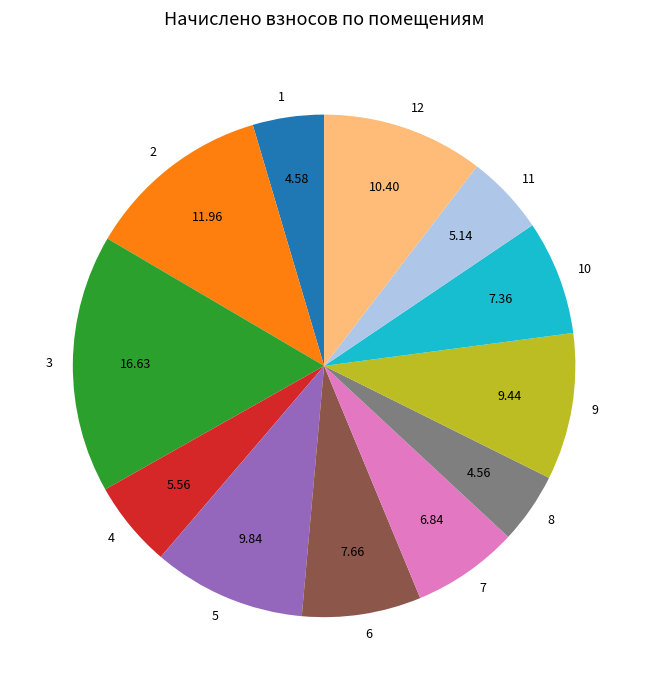

Which has a higher value, 9 or 4?

9